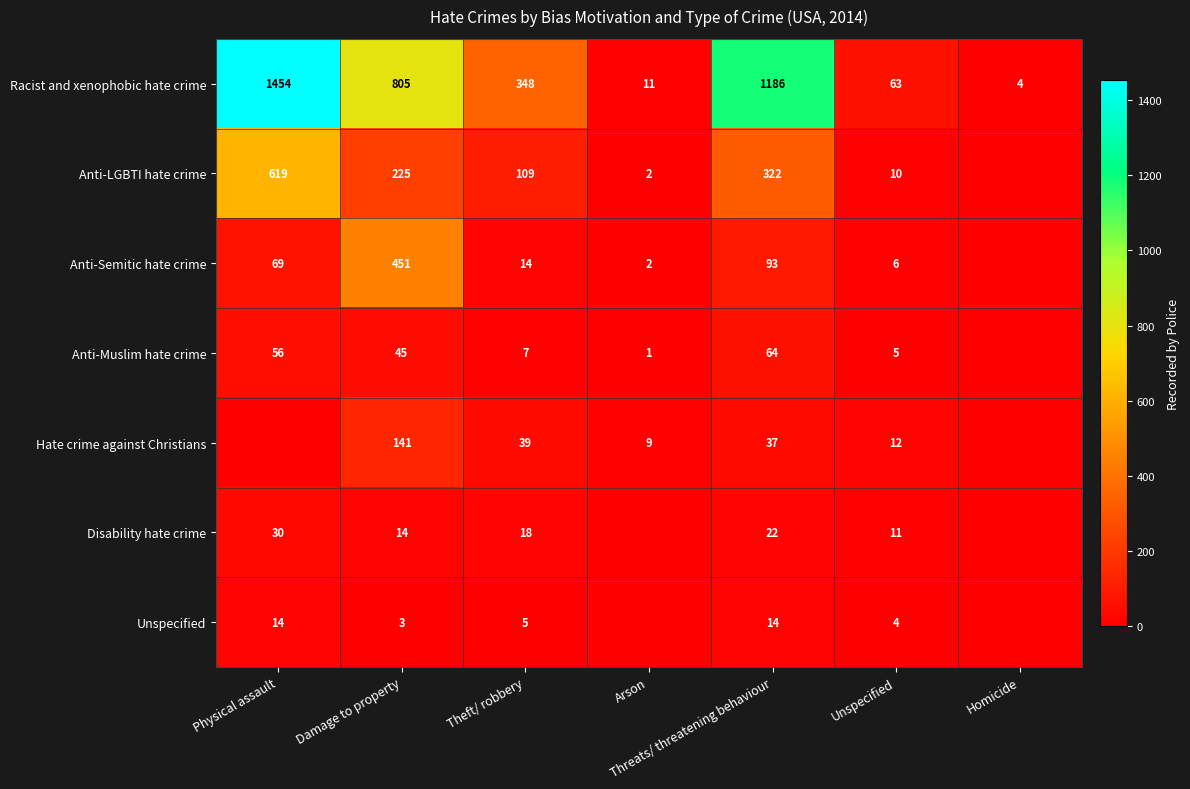

At Homicide, list the series in order from largest to smallest.

Racist and xenophobic hate crime, Anti-LGBTI hate crime, Anti-Semitic hate crime, Anti-Muslim hate crime, Hate crime against Christians, Disability hate crime, Unspecified